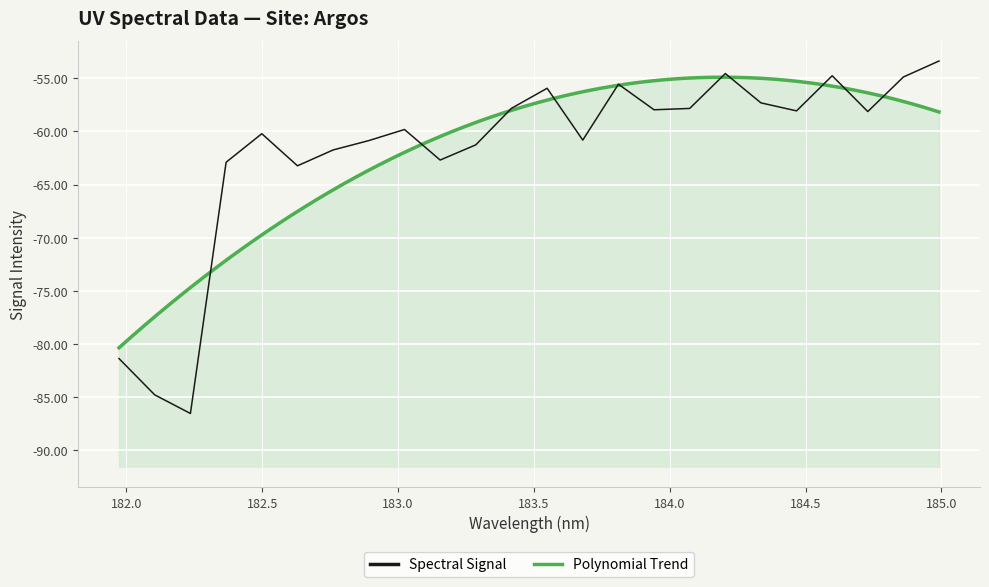

What is the lowest value of the Spectral Signal series?

-86.5